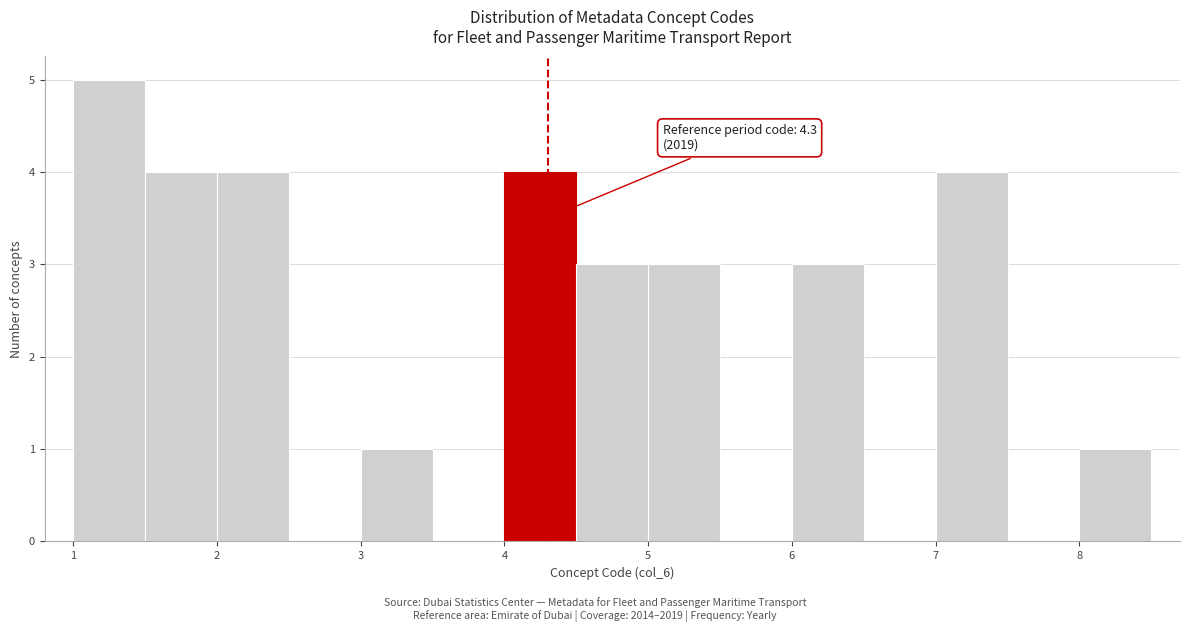

Over which range of the x-axis is the bar tallest?

1.0 to 1.5